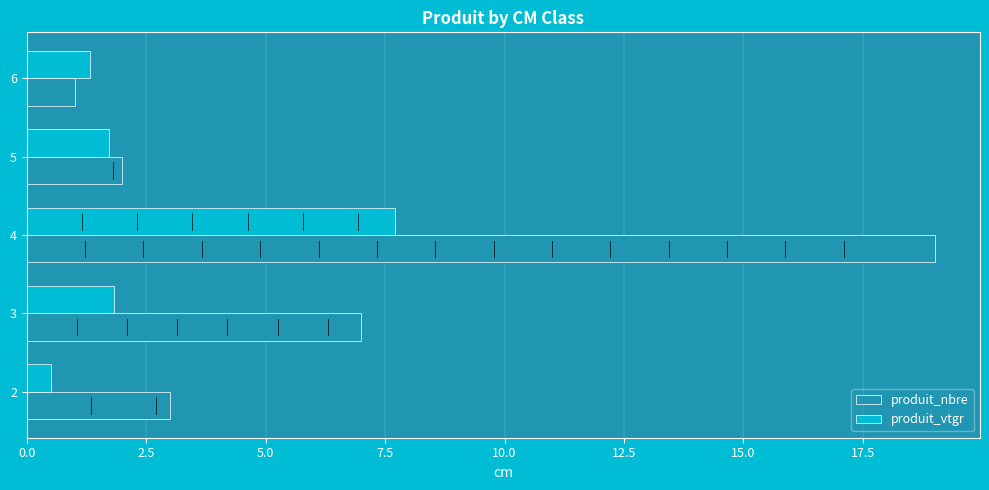

The produit_vtgr series shows 2.8 at 3. True or false?

False